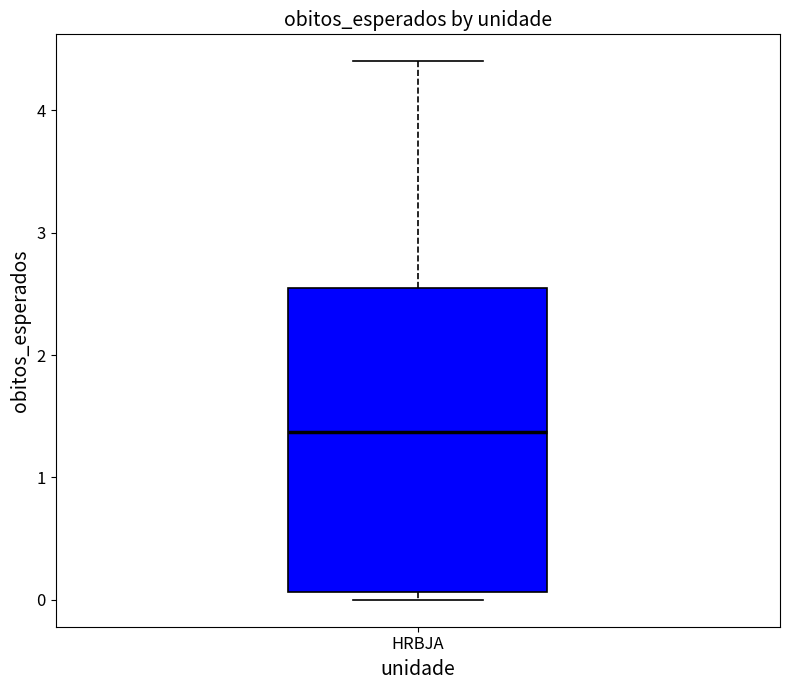

Where does the upper whisker of the box for HRBJA end on the y-axis? The values are not printed on the chart, so give them approximately, as read against the axis.

4.4